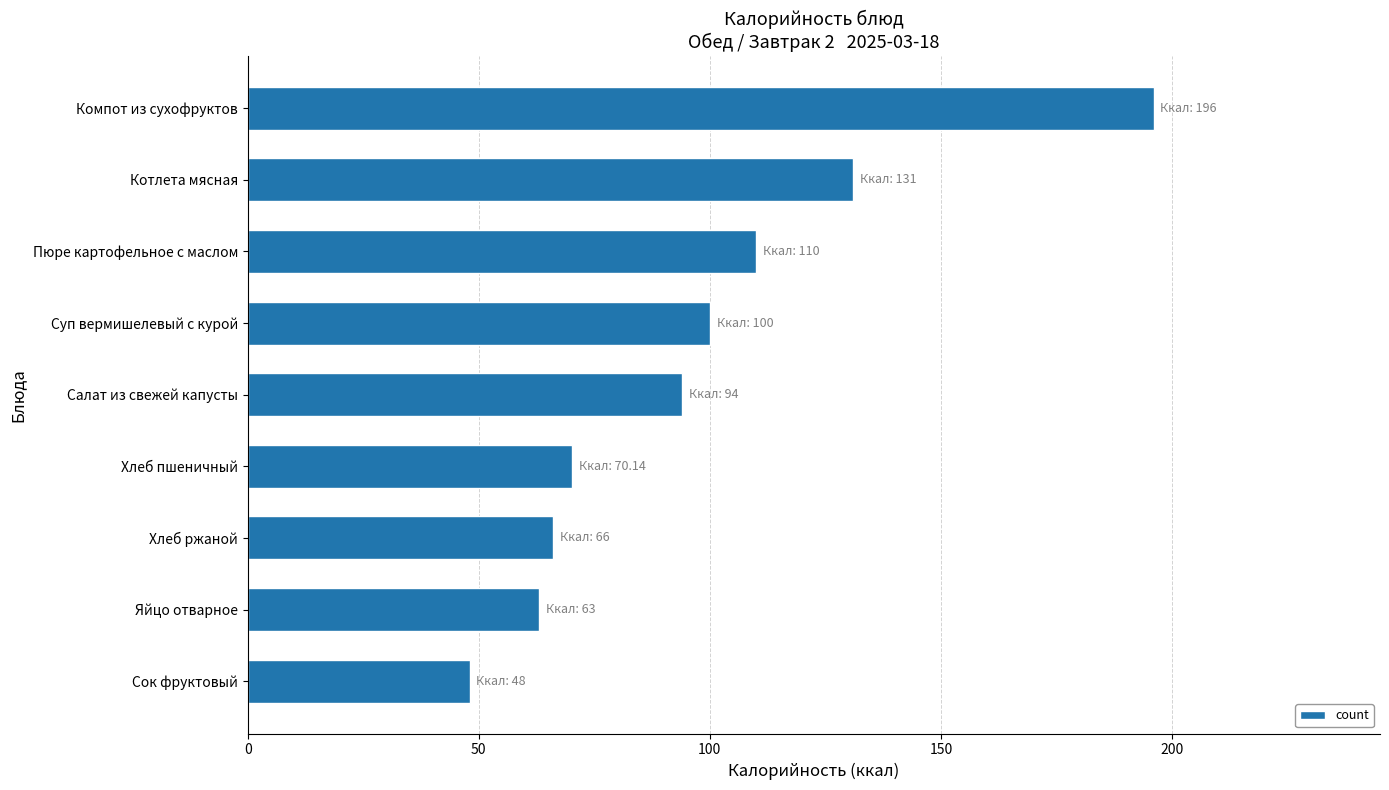

How many bars are there in total?

9